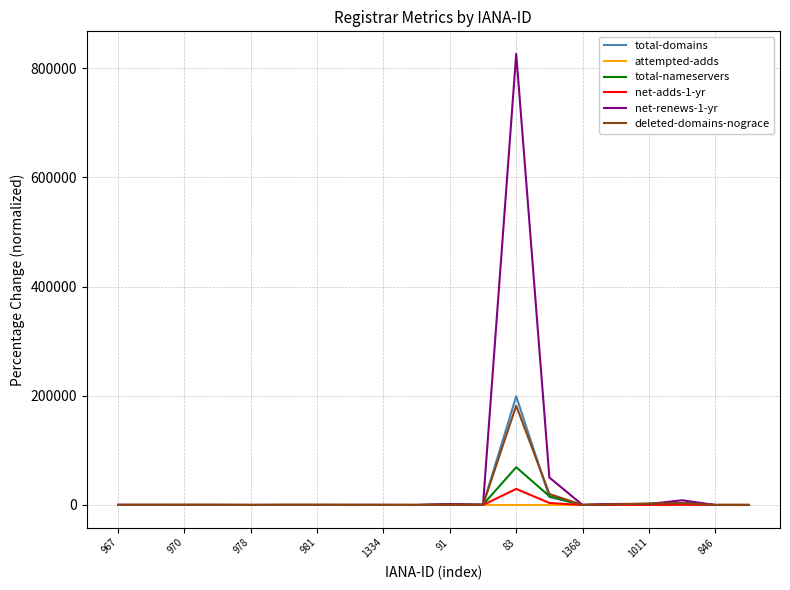

Is this an area chart (filled region under the line)?

No